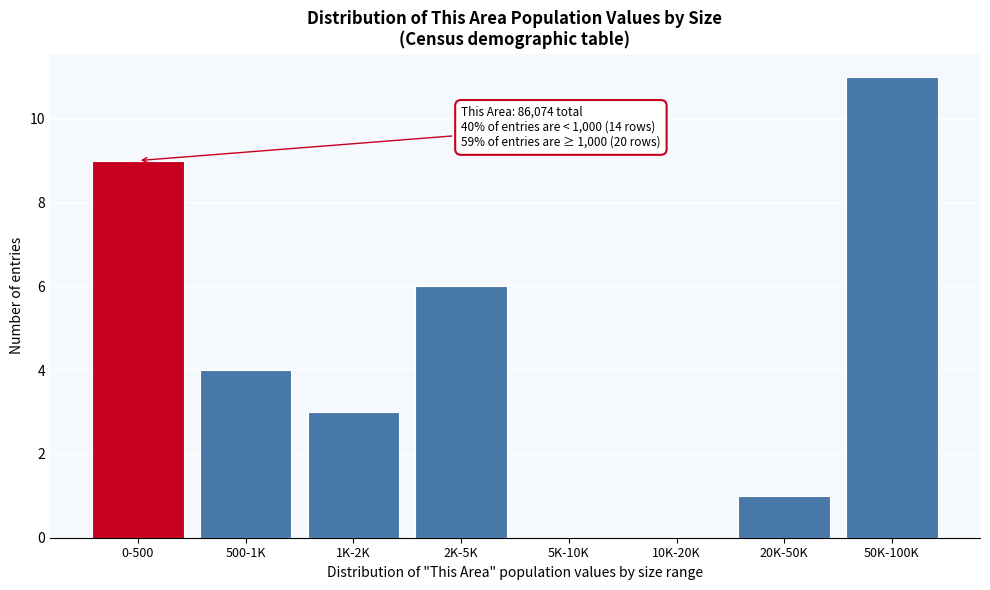

Reading left to right, what are all the values shown in this chart?

0-500=9	500-1K=4	1K-2K=3	2K-5K=6	5K-10K=0	10K-20K=0	20K-50K=1	50K-100K=11